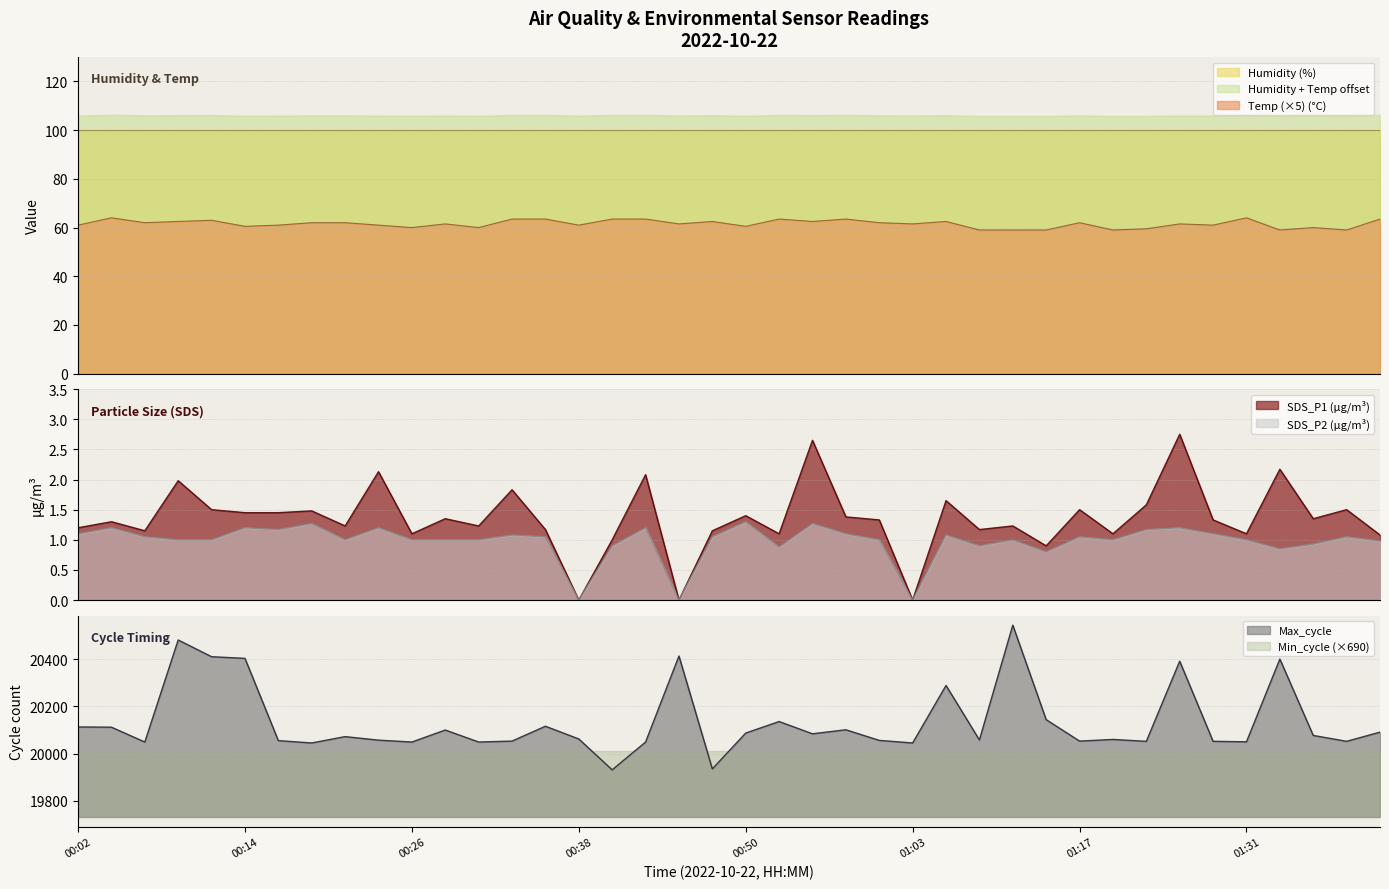

At which label does Temp reach its peak?

00:04